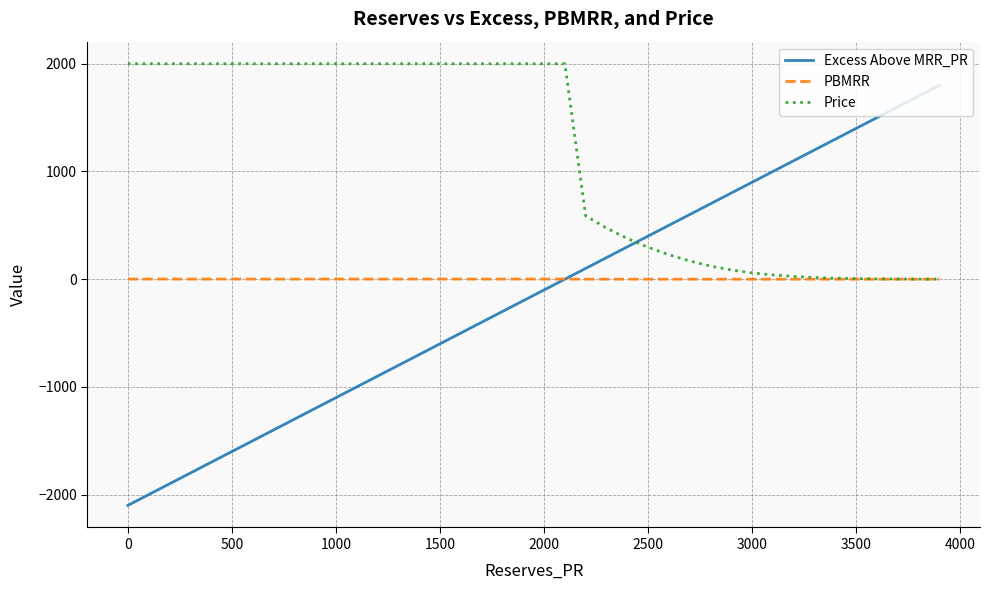

What is the minimum value shown in the chart?

-2100.0